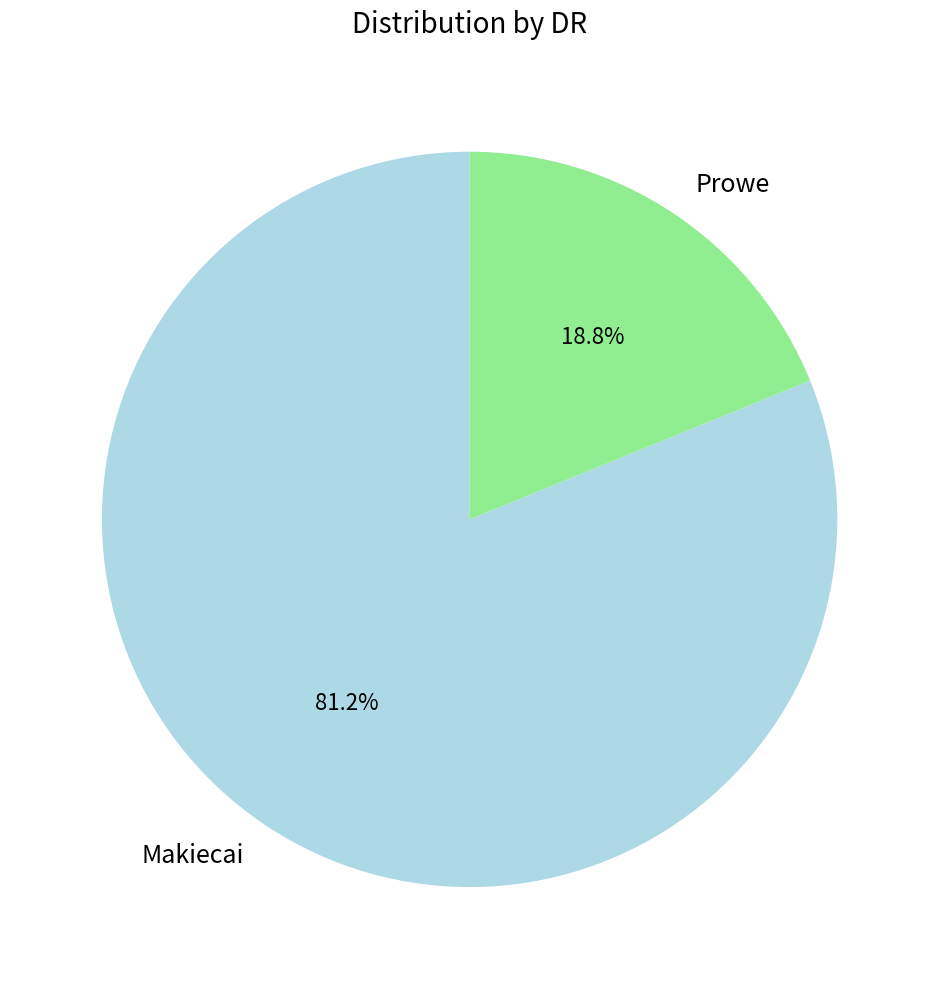

Is there any slice that represents more than half of the pie?

Yes